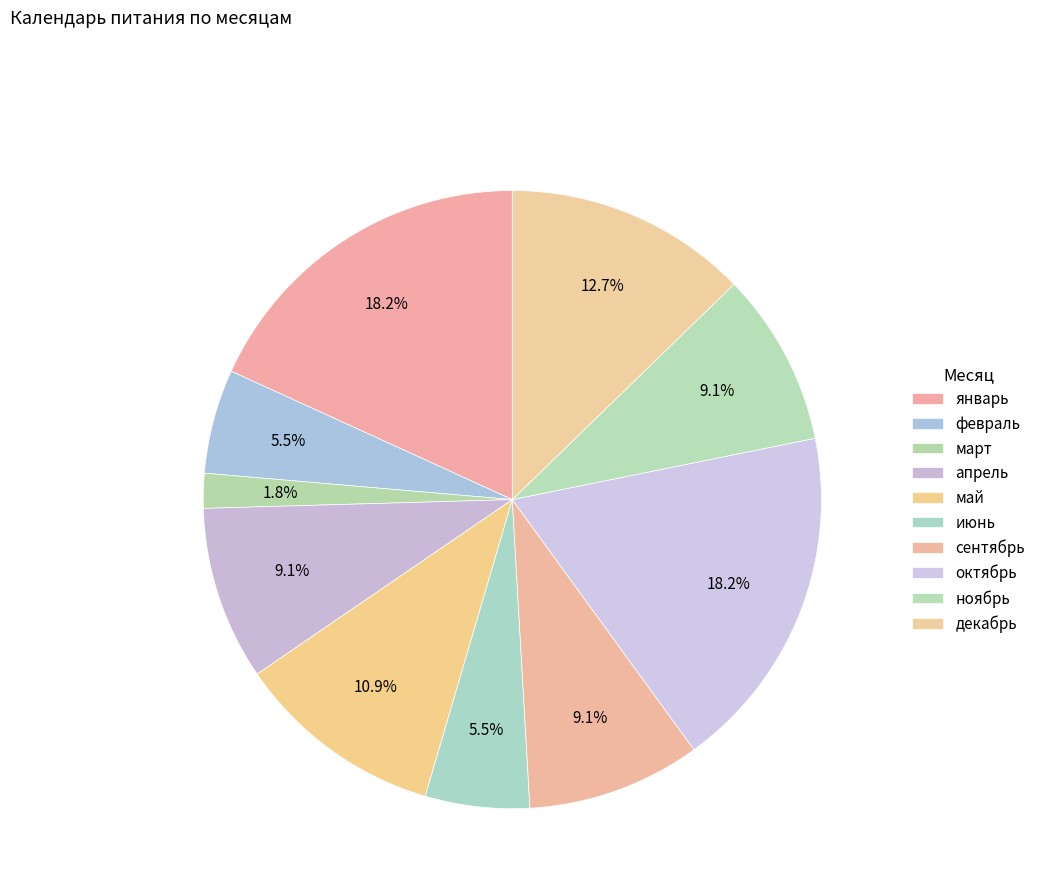

How many slices are in this pie chart?

10